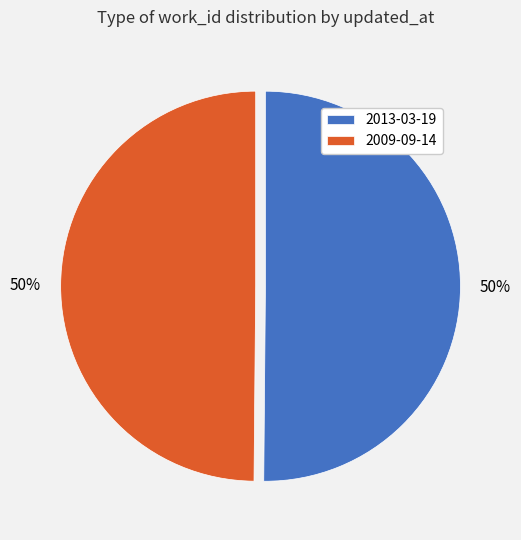

What is the ratio of the value at 2013-03-19 to the value at 2009-09-14?

1.0